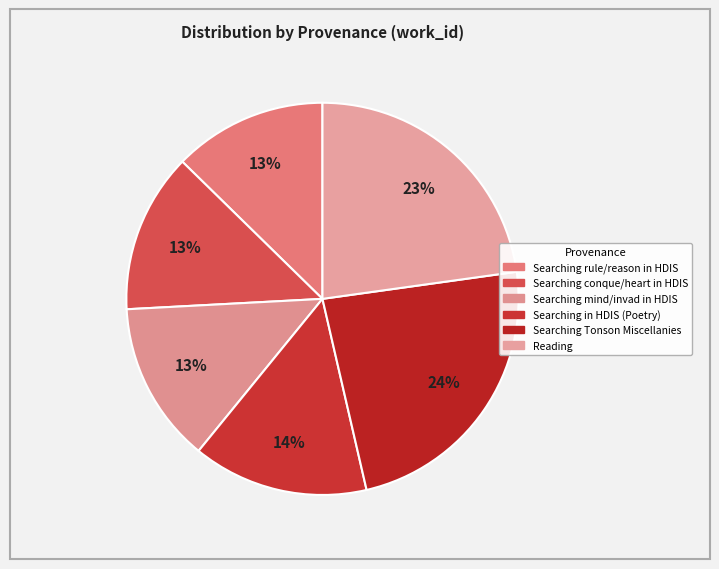

Count the number of slices in the pie.

6